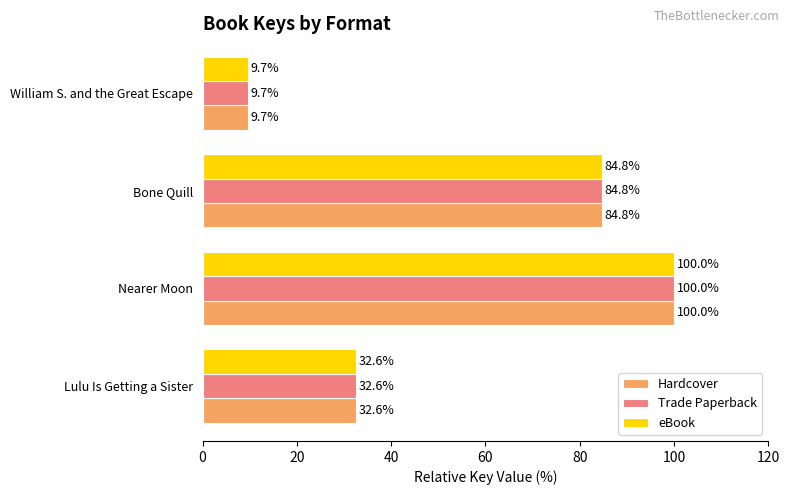

At which label does Hardcover reach its minimum?

William S. and the Great Escape